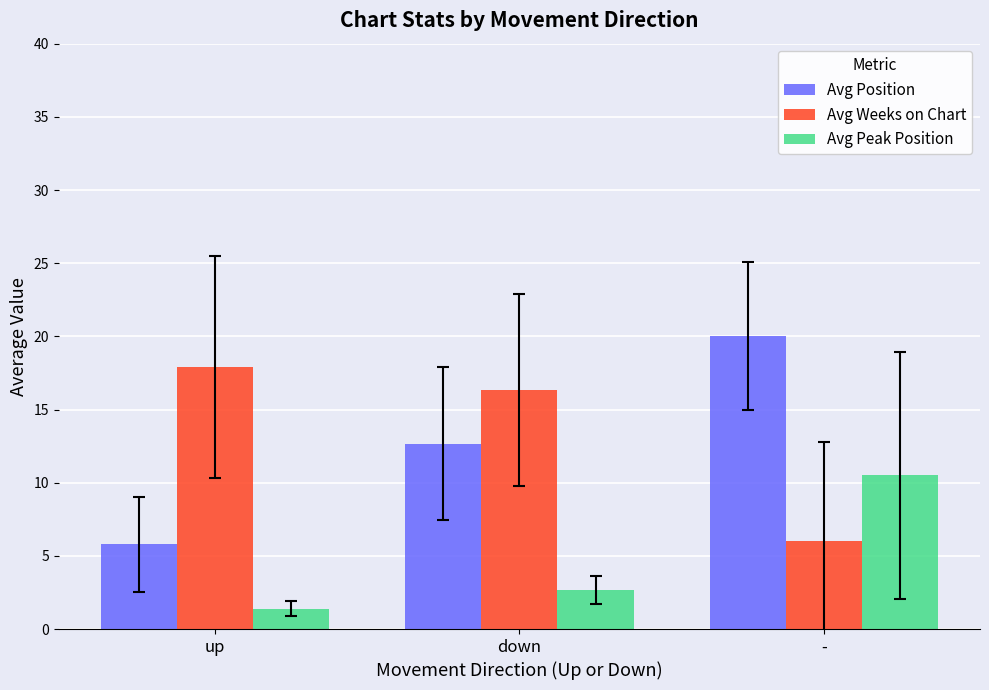

Count the number of categories in the chart.

3